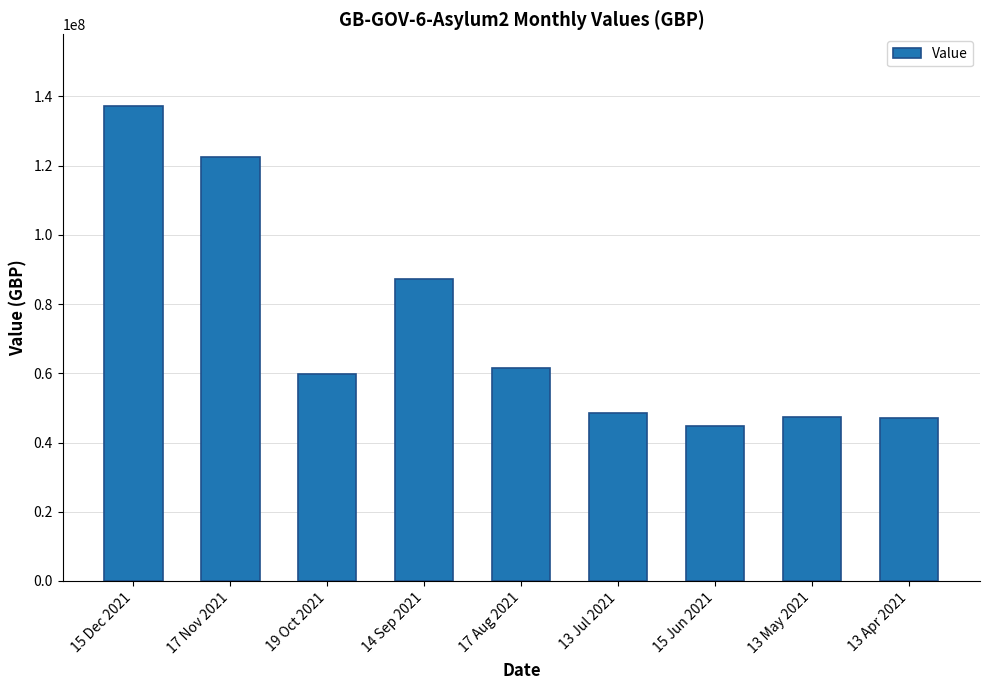

Which category has the lowest value across all series?

15 Jun 2021